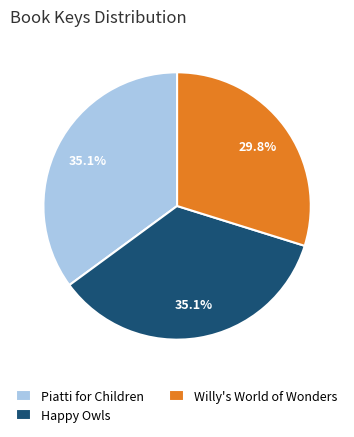

Between Willy's World of Wonders and Piatti for Children, which is larger?

Piatti for Children